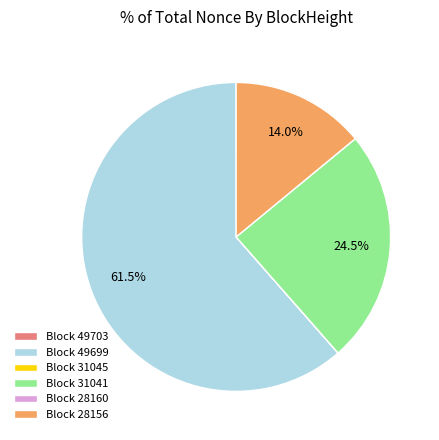

What portion of the pie excludes Block 31041?

75.5%